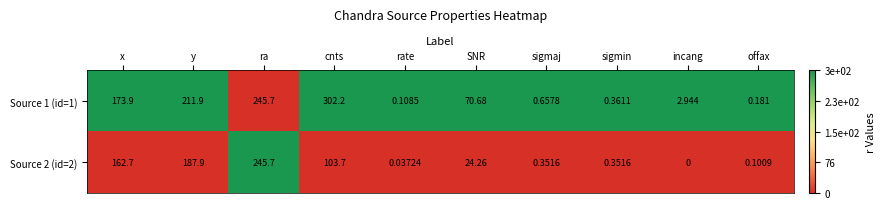

Is the value of Source 1 (id=1) at incang greater than the value of Source 2 (id=2) at x?

No